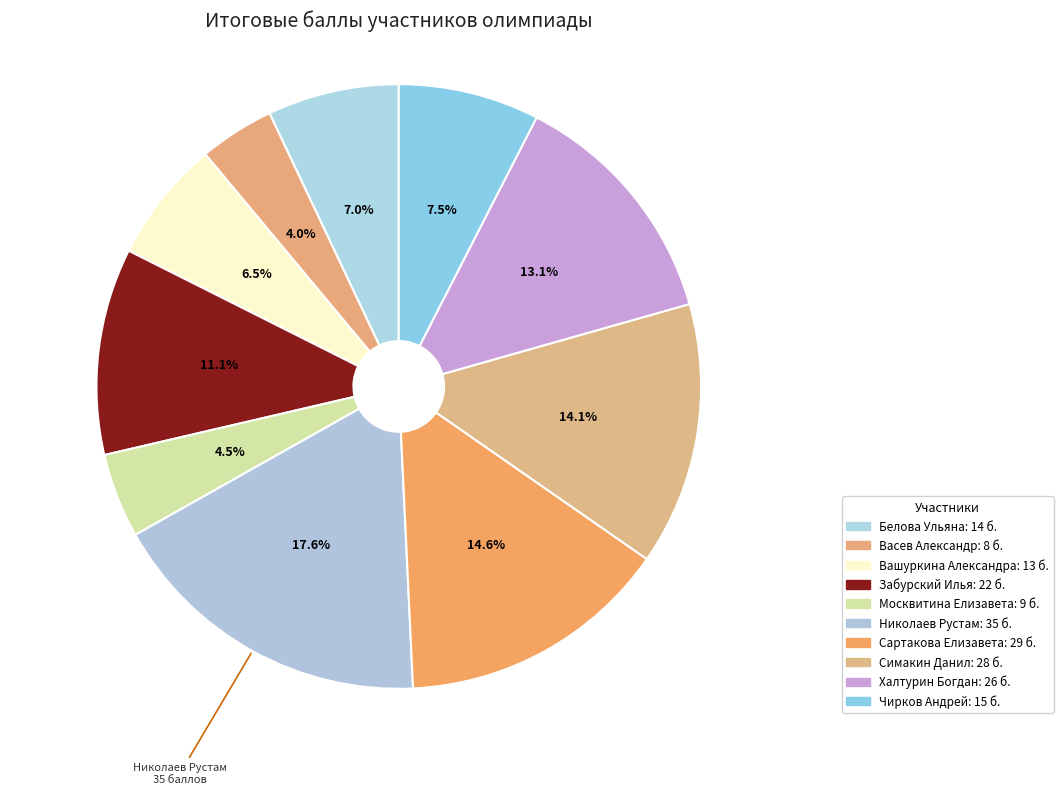

How many segments does this pie chart have?

10